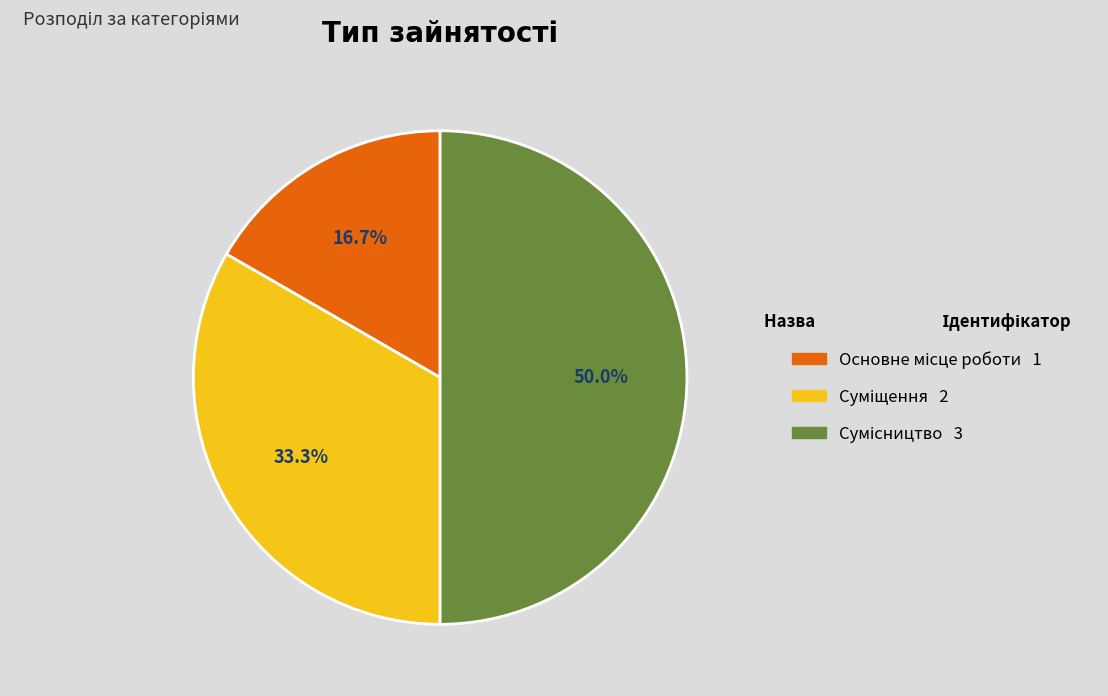

How many segments does this pie chart have?

3